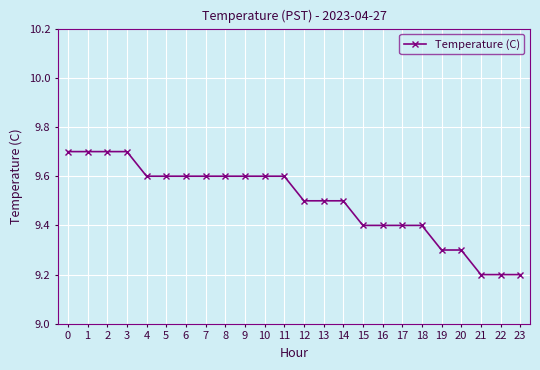

The value at 19 is 4.2. True or false?

False